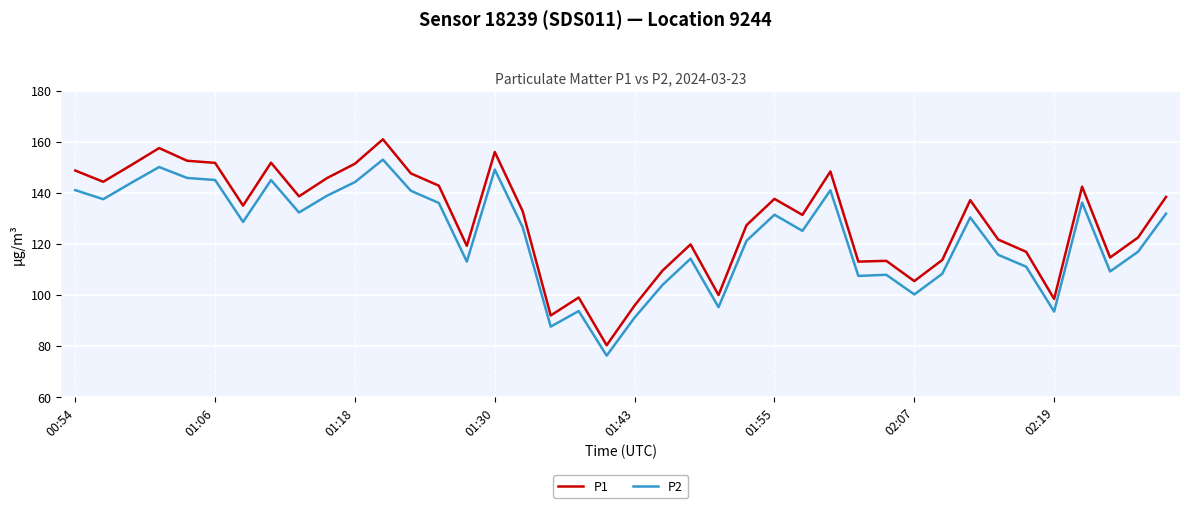

Which series has the largest range (max minus min)?

P1